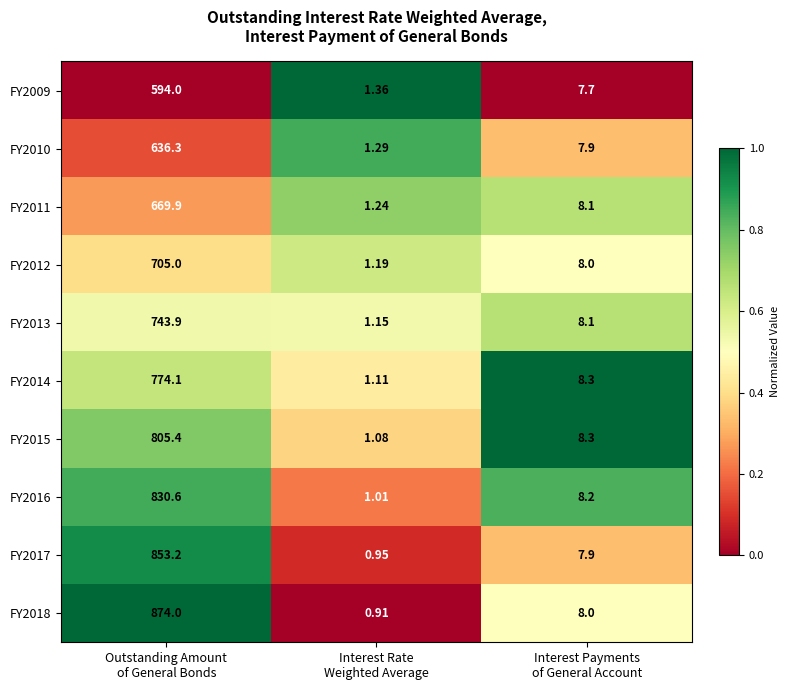

Rank the series at Outstanding Amount
of General Bonds from lowest to highest value.

FY2009, FY2010, FY2011, FY2012, FY2013, FY2014, FY2015, FY2016, FY2017, FY2018